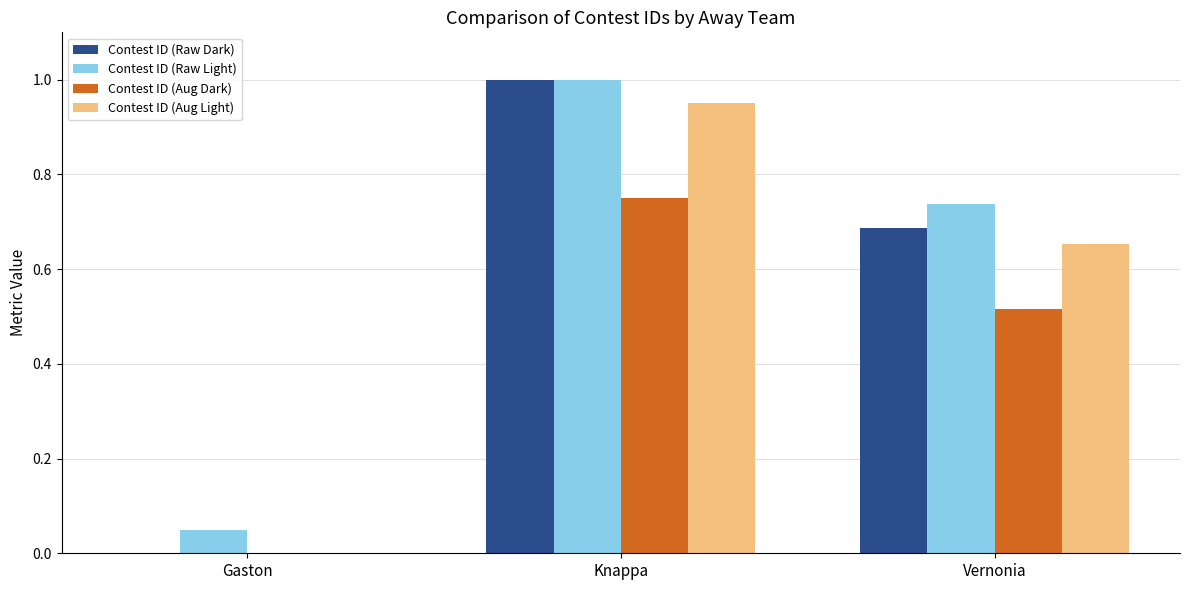

Between Knappa and Vernonia, which series saw the biggest shift?

Contest ID (Raw Dark)